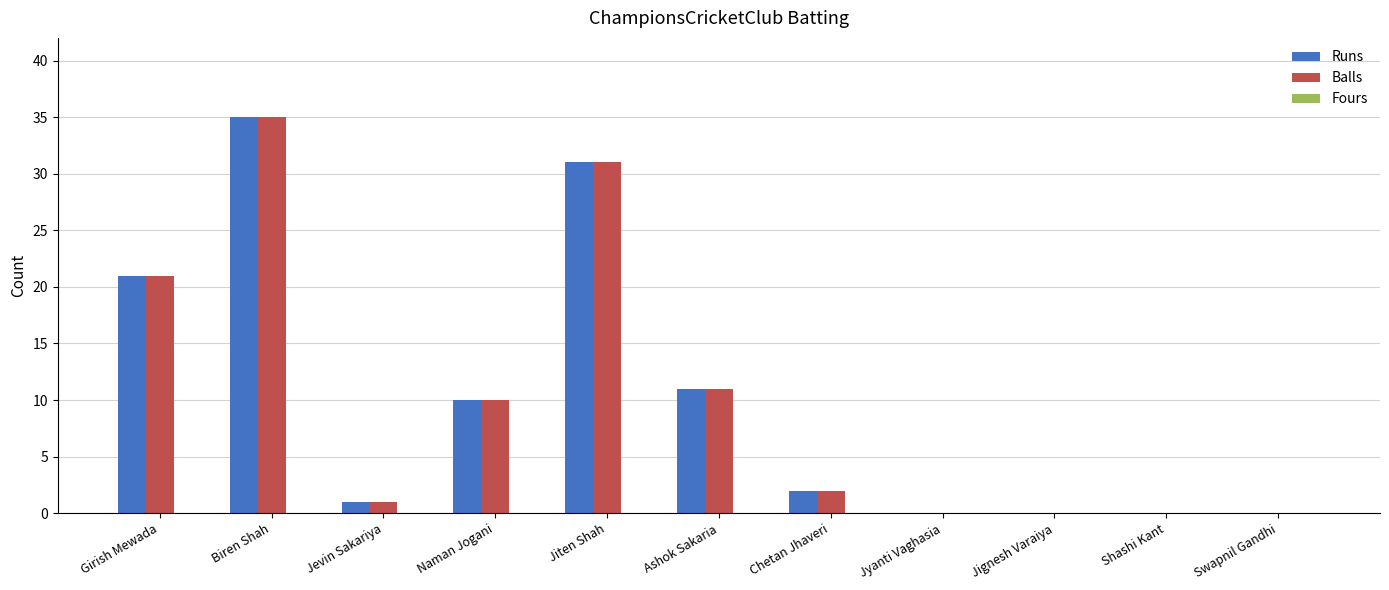

What is the total value across all series at Chetan Jhaveri?

4